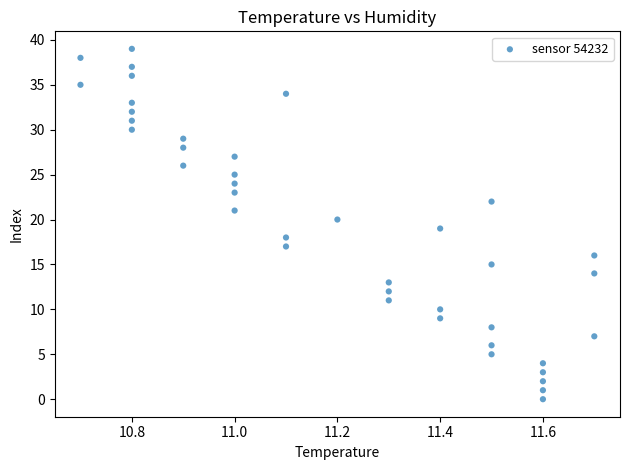

What is the range of Y values (max minus min)?

39